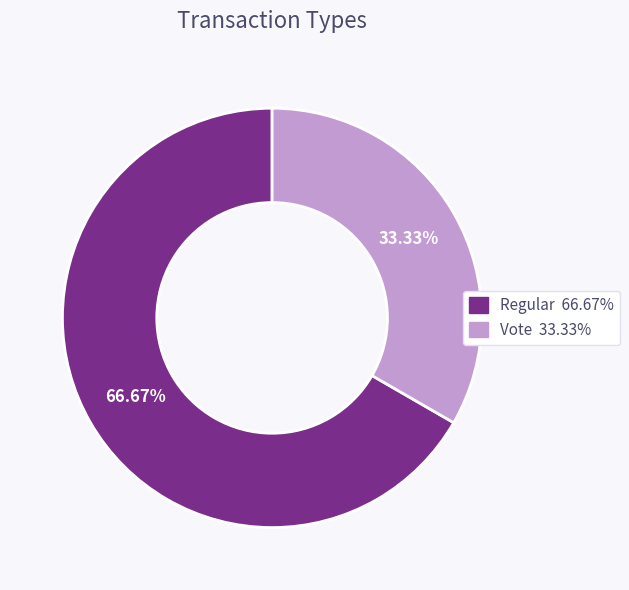

To the nearest percent, what is the average slice percentage?

50%